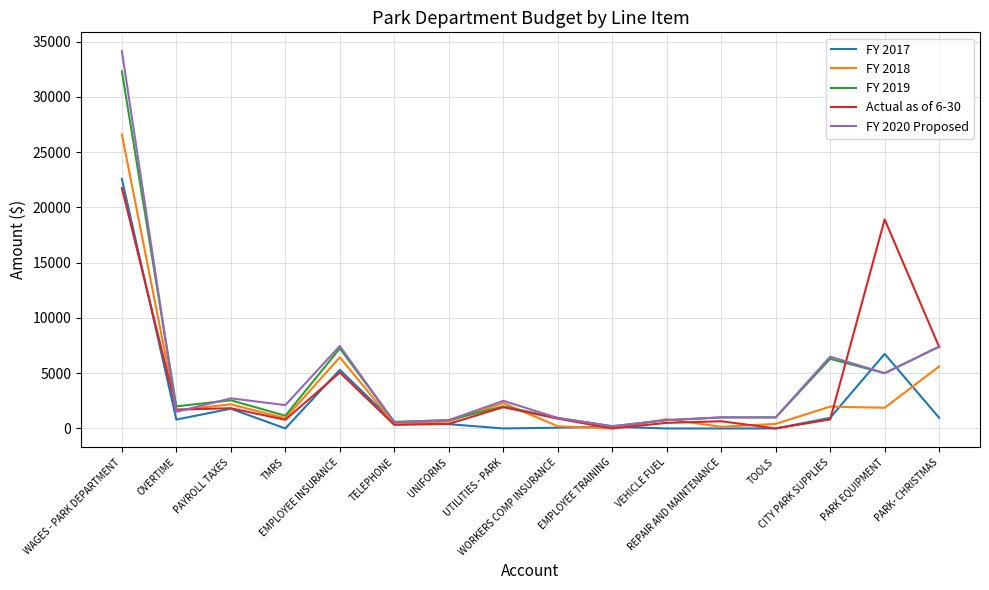

What is the highest value of the FY 2017 series?

22566.0